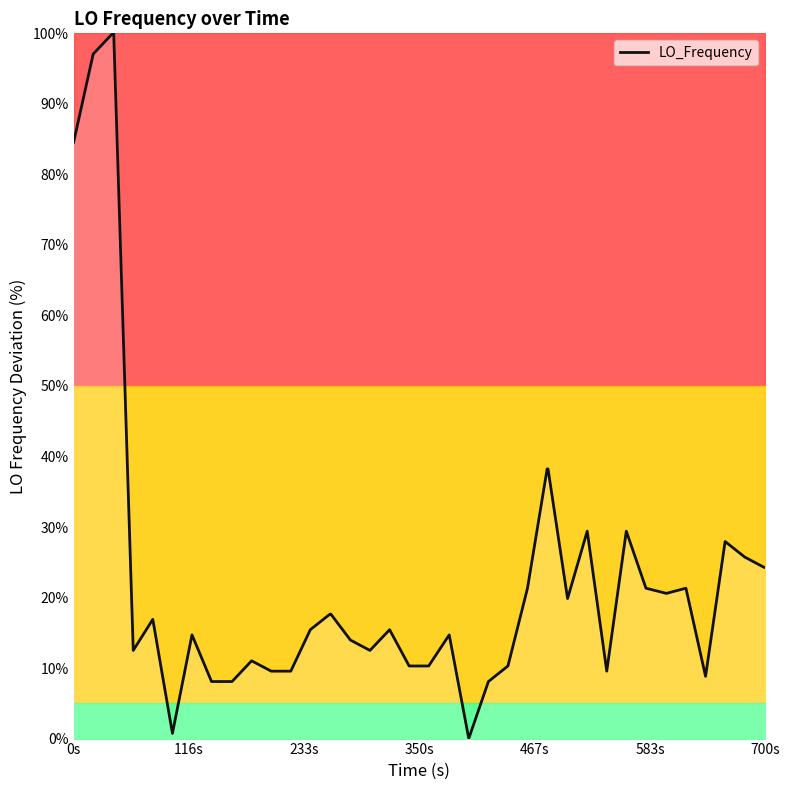

Reading left to right, extract all data points from this chart.

84.6	97.1	100.0	100.0	12.5	16.9	0.7	14.7	8.1	8.1	11.0	9.6	9.6	15.4	17.6	17.6	14.0	12.5	15.4	10.3	10.3	14.7	0.0	8.1	10.3	21.3	38.2	38.2	19.9	29.4	9.6	29.4	21.3	20.6	21.3	8.8	27.9	25.7	24.3	24.3